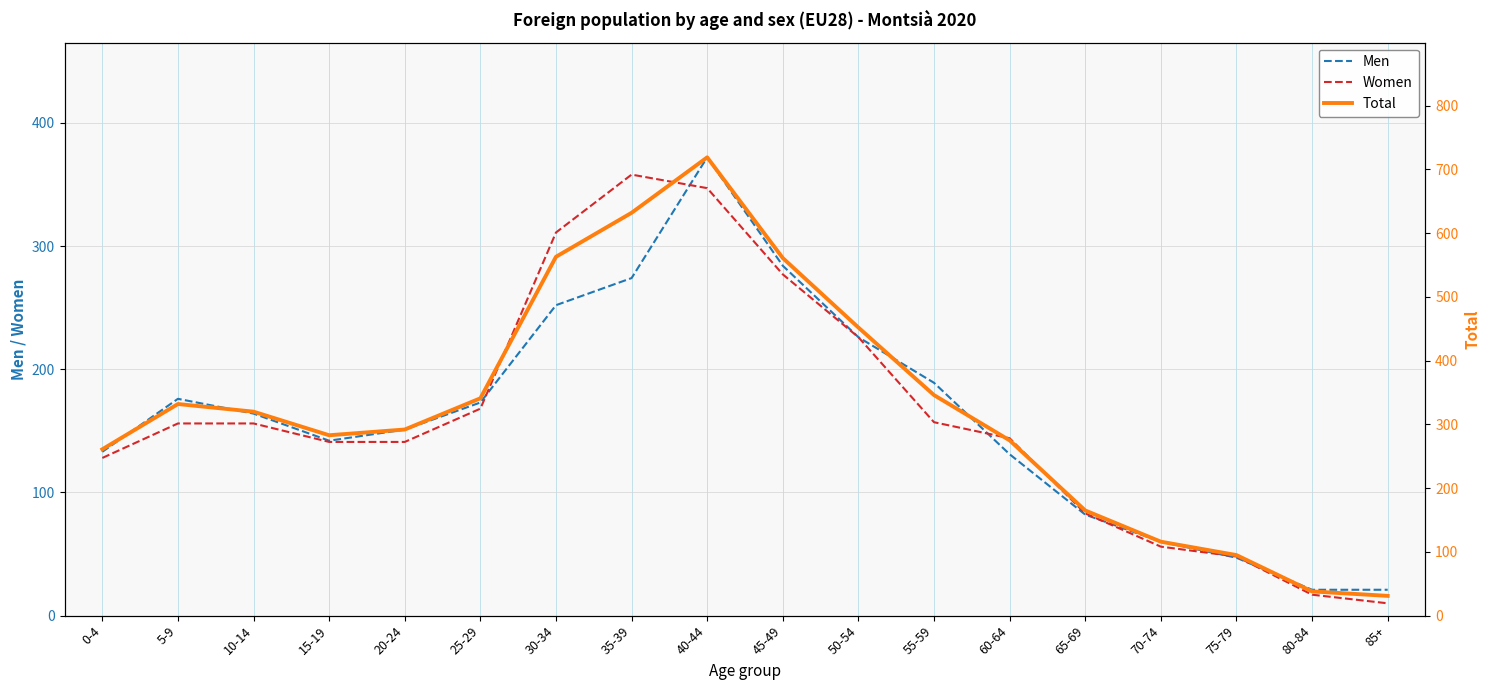

True or false: Men and Total cross at least once.

False